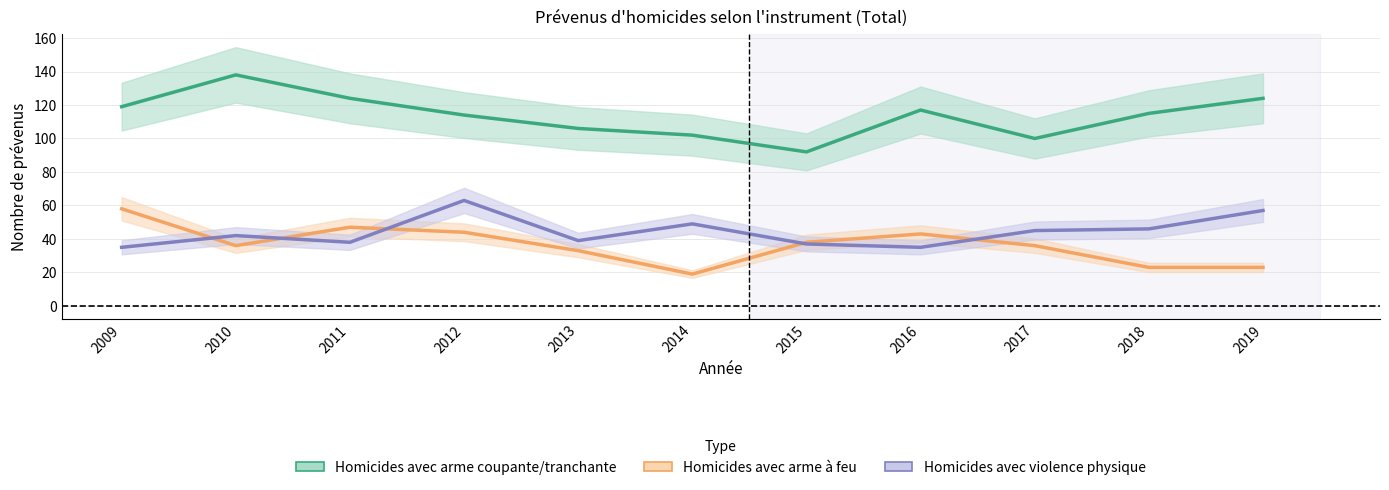

What is the approximate value of Homicides avec arme coupante/tranchante at 2016?

117